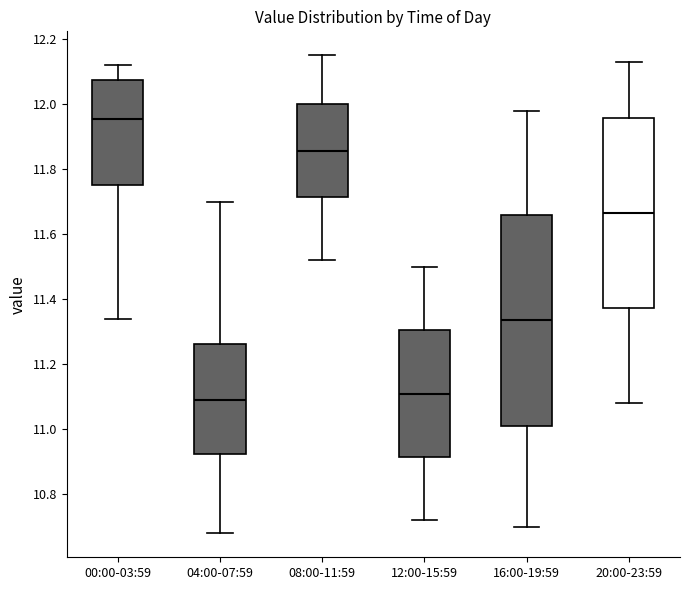

Which box is the tallest, from its lower edge to its upper edge?

16:00-19:59